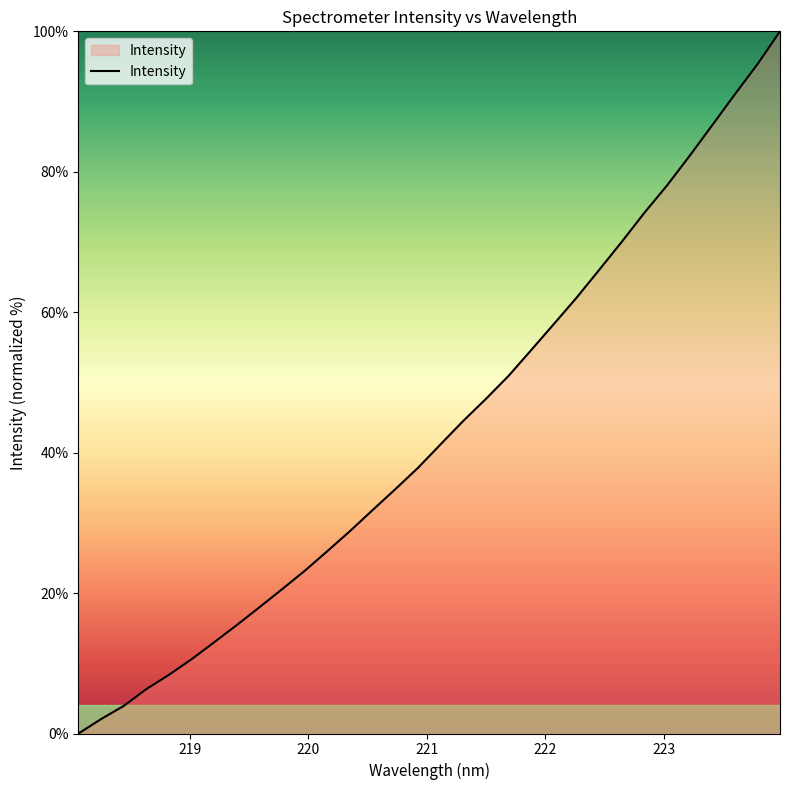

How many values are below 41?

16